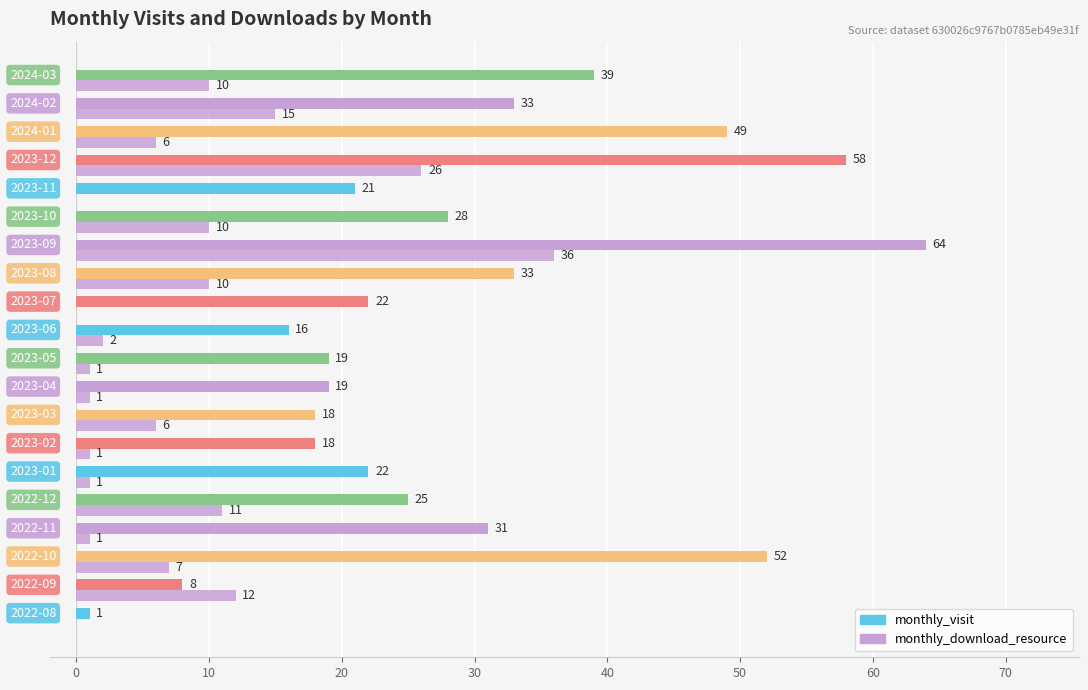

Reading left to right, list all the values displayed in this chart.

monthly_visit: 1	8	52	31	25	22	18	18	19	19	16	22	33	64	28	21	58	49	33	39
monthly_download_resource: 0	12	7	1	11	1	1	6	1	1	2	0	10	36	10	0	26	6	15	10